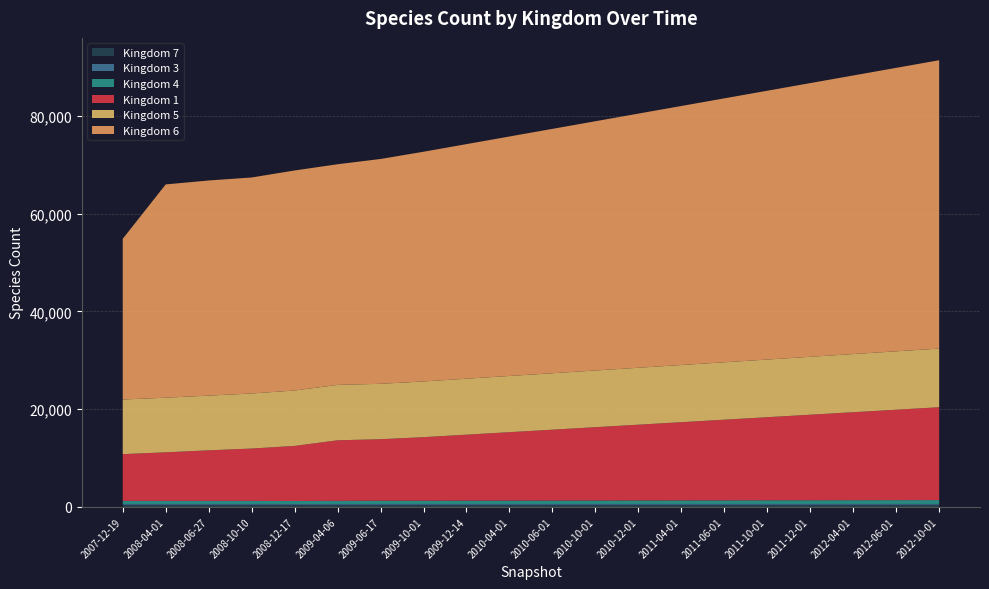

Reading left to right, transcribe all the data shown in this chart.

1: 9570	9940	10353	10717	11268	12393	12588	13000	13500	14000	14500	15000	15500	16000	16500	17000	17500	18000	18500	19000
3: 166	166	166	166	159	165	166	166	166	167	167	168	168	169	169	170	170	171	171	172
4: 625	626	626	626	617	638	663	670	680	690	700	710	720	730	740	750	760	770	780	790
5: 11181	11181	11190	11264	11339	11335	11337	11400	11450	11500	11550	11600	11650	11700	11750	11800	11850	11900	11950	12000
6: 32875	43637	44021	44196	45021	45148	46000	47000	48000	49000	50000	51000	52000	53000	54000	55000	56000	57000	58000	59000
7: 423	423	423	423	423	423	423	423	423	423	423	423	423	423	423	423	423	423	423	423